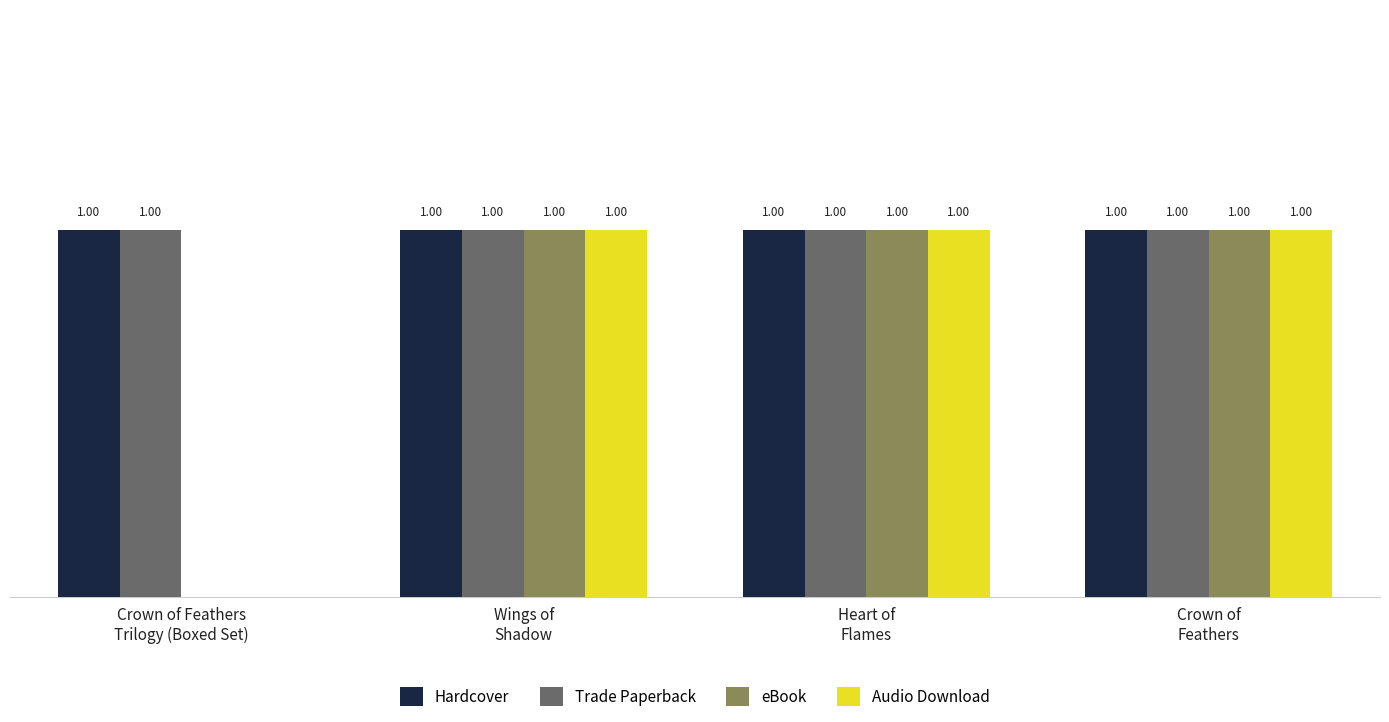

Which series changed the most between Crown of Feathers
Trilogy (Boxed Set) and Wings of
Shadow?

eBook